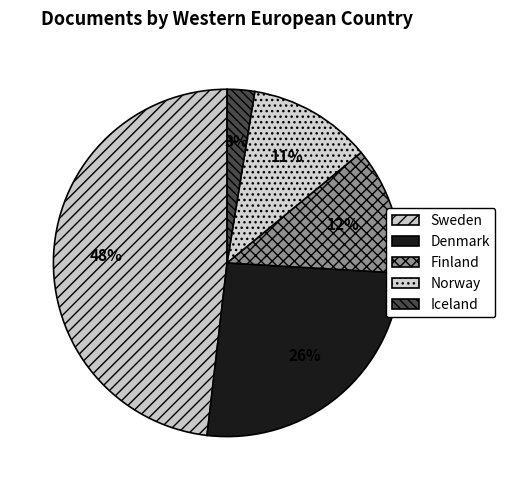

True or false: Iceland accounts for 3% of the total.

True